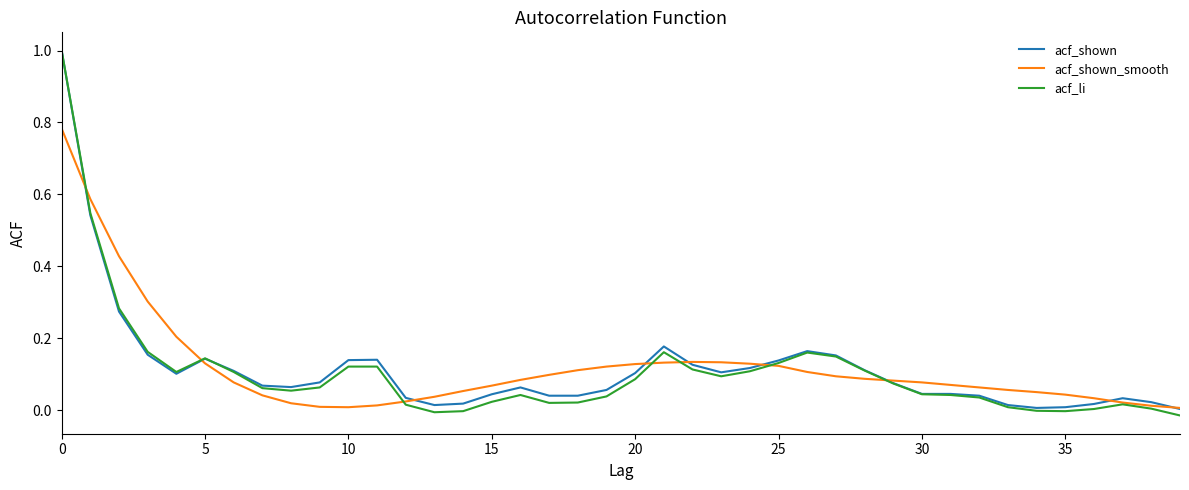

What is the maximum value for acf_li?

1.0